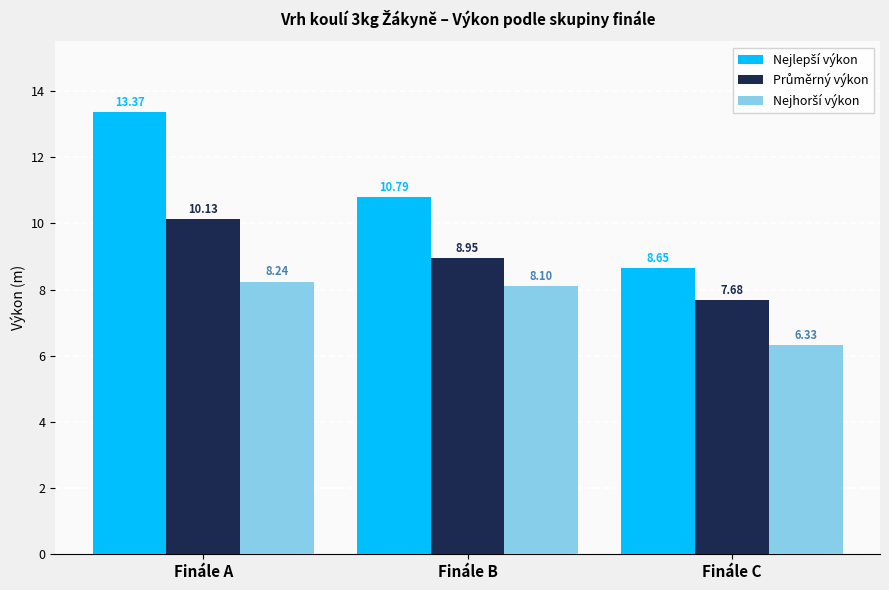

At which category does the chart reach its peak across all series?

Finále A